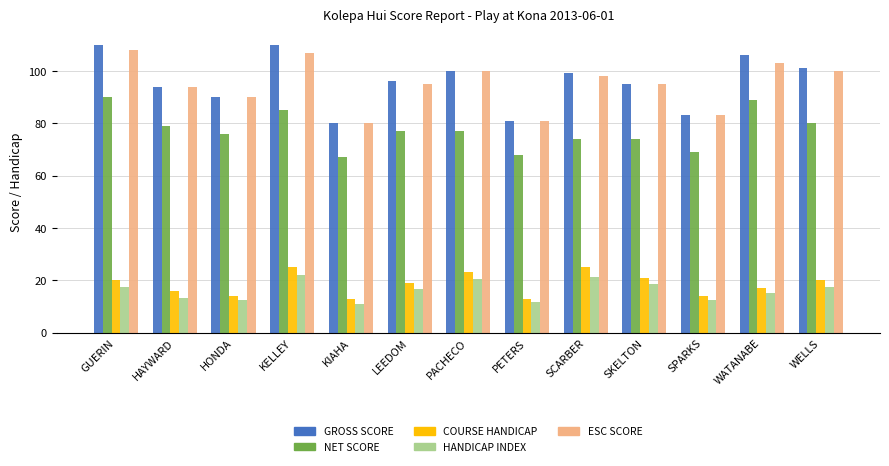

Read the HANDICAP INDEX value at GUERIN.

17.3